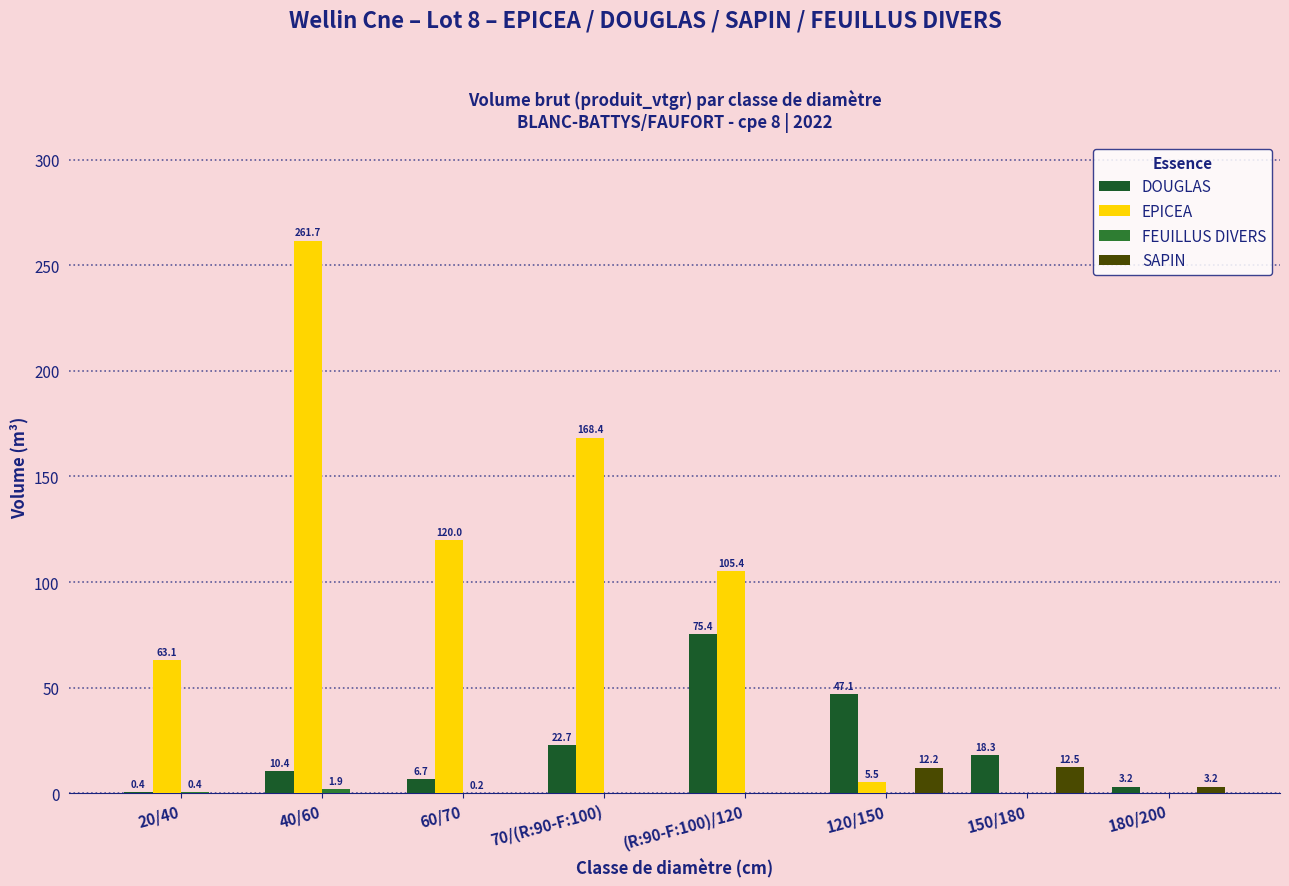

How many groups of bars are there?

8